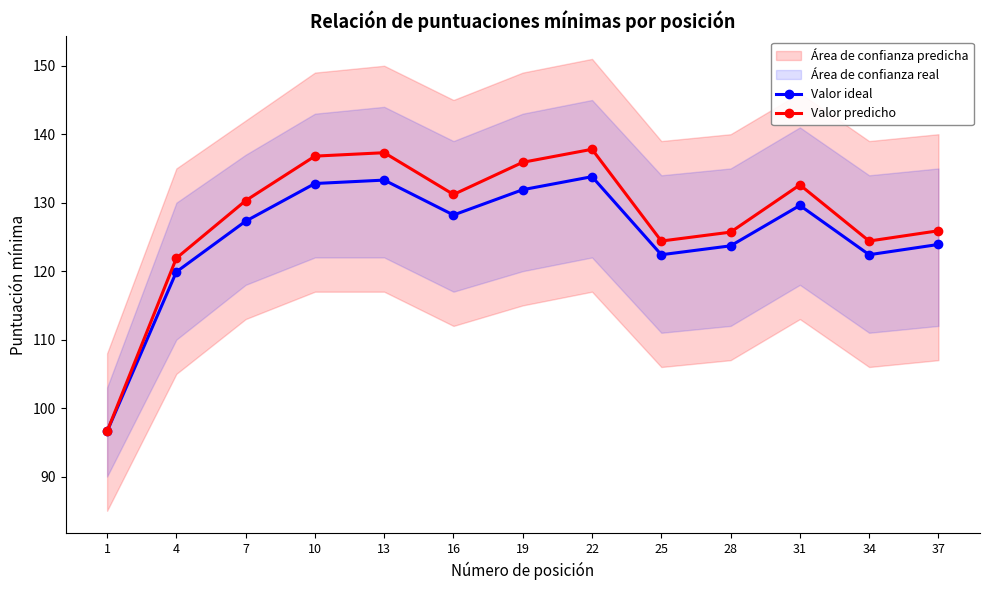

Rank the series by their maximum value, from lowest to highest.

Valor ideal, Valor predicho